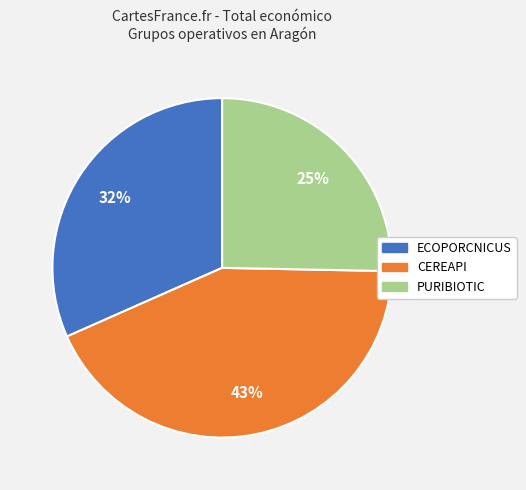

Does CEREAPI represent more than half of the total?

No